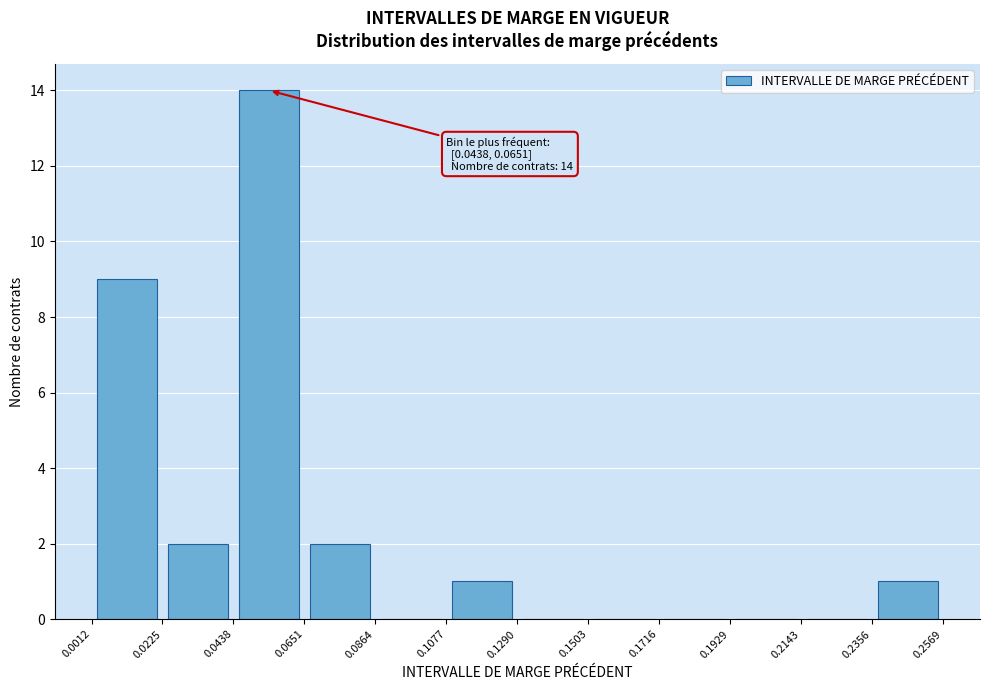

Which range on the x-axis has the tallest bar?

0.0438 to 0.0651